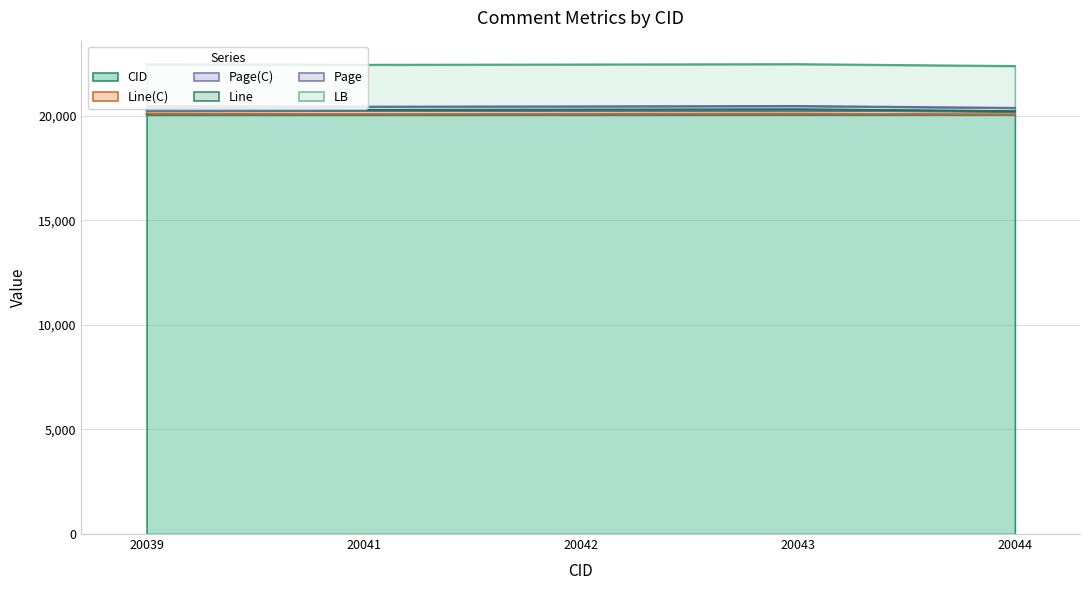

What is the difference between the second highest and minimum values in the CID series?

4